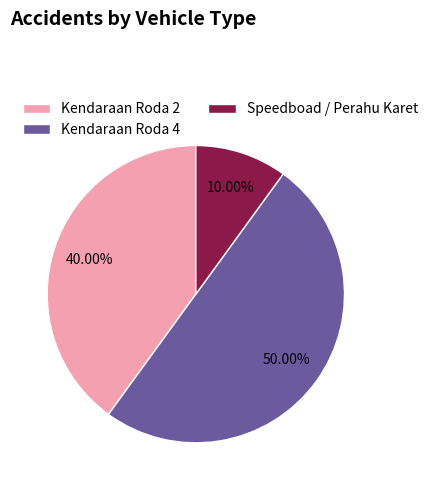

Do Speedboad / Perahu Karet and Kendaraan Roda 4 together represent more than half of the pie?

Yes